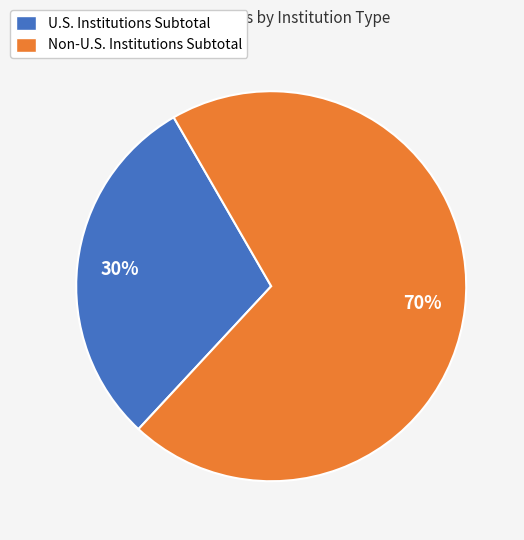

Do Non-U.S. Institutions Subtotal and U.S. Institutions Subtotal together represent more than half of the pie?

Yes